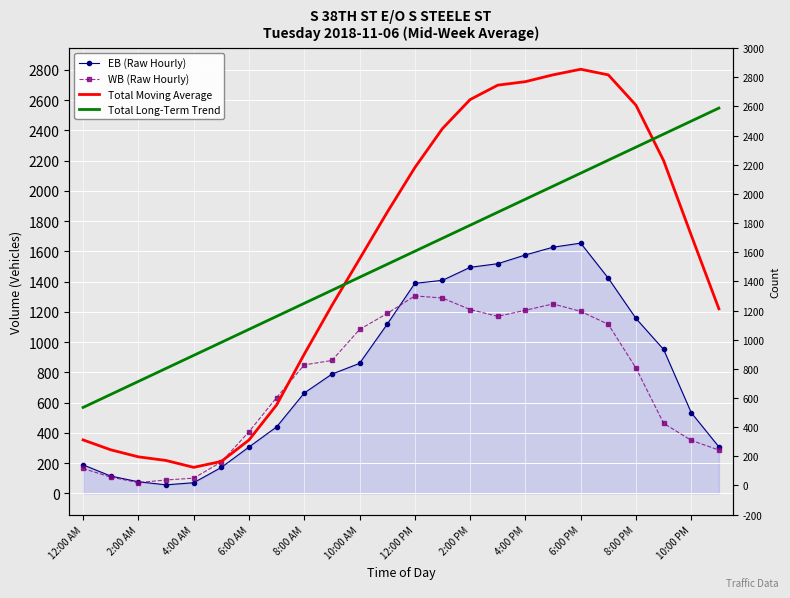

True or false: Total Long-Term Trend and WB (Raw Hourly) cross at least once.

False